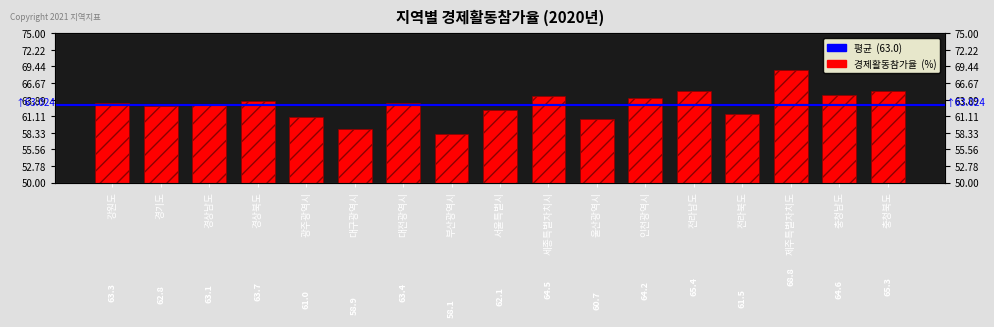

Reading left to right, transcribe all the data shown in this chart.

강원도=63.3	경기도=62.8	경상남도=63.1	경상북도=63.7	광주광역시=61.0	대구광역시=58.9	대전광역시=63.4	부산광역시=58.1	서울특별시=62.1	세종특별자치시=64.5	울산광역시=60.7	인천광역시=64.2	전라남도=65.4	전라북도=61.5	제주특별자치도=68.8	충청남도=64.6	충청북도=65.3